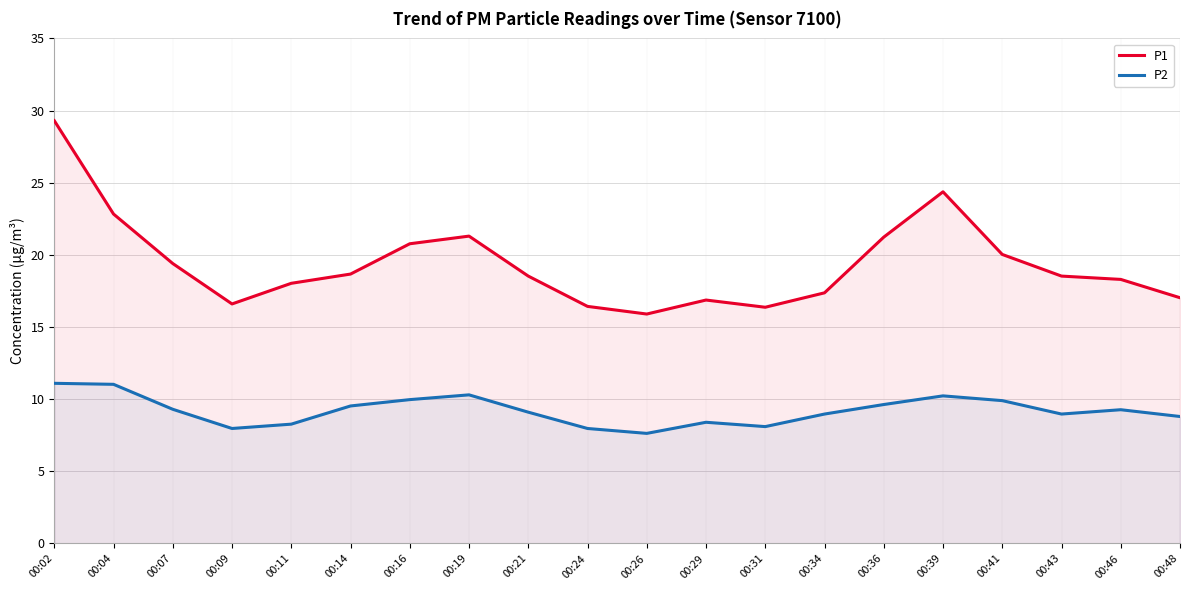

What is the difference between the second highest and second lowest values in the P2 series?

3.1